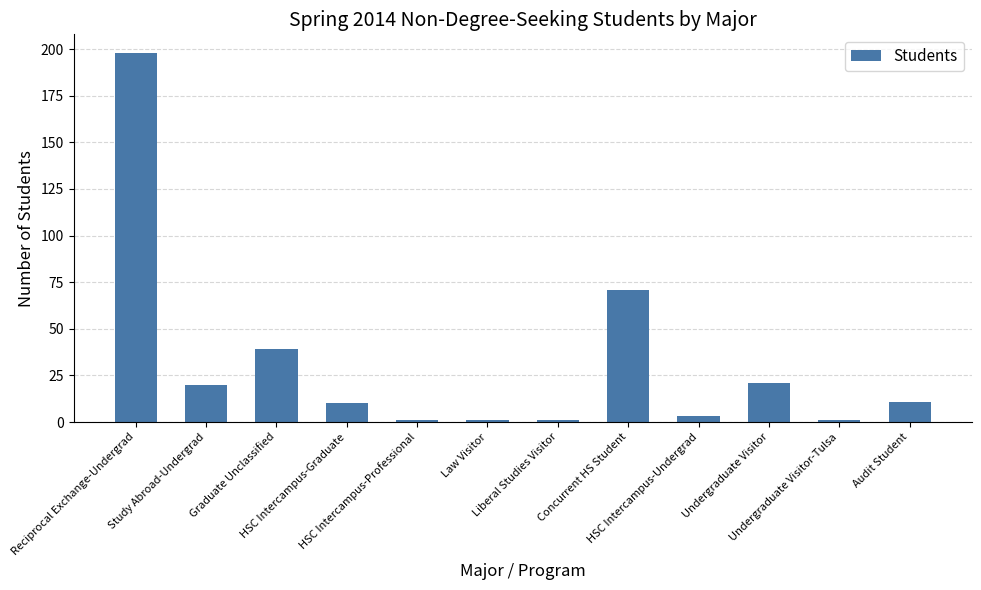

What is the sum of all values?

377